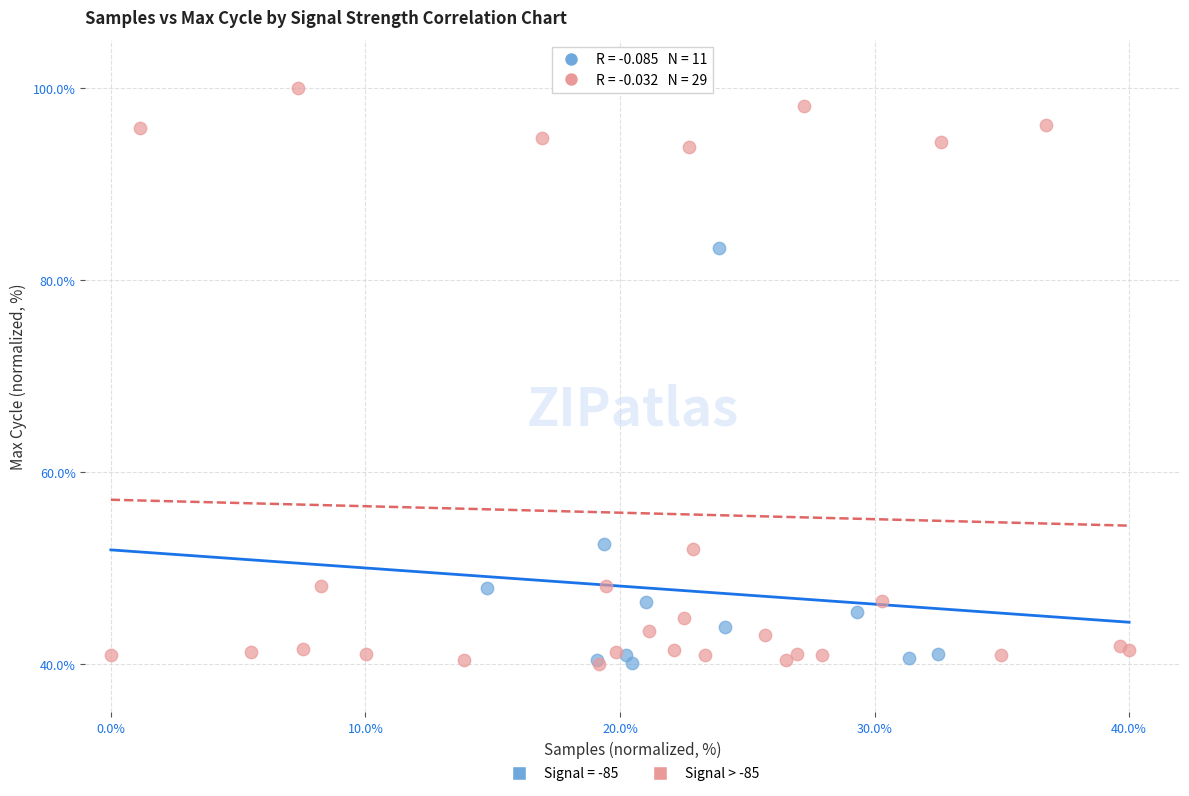

Which series has the widest spread of Y values?

Signal > -85